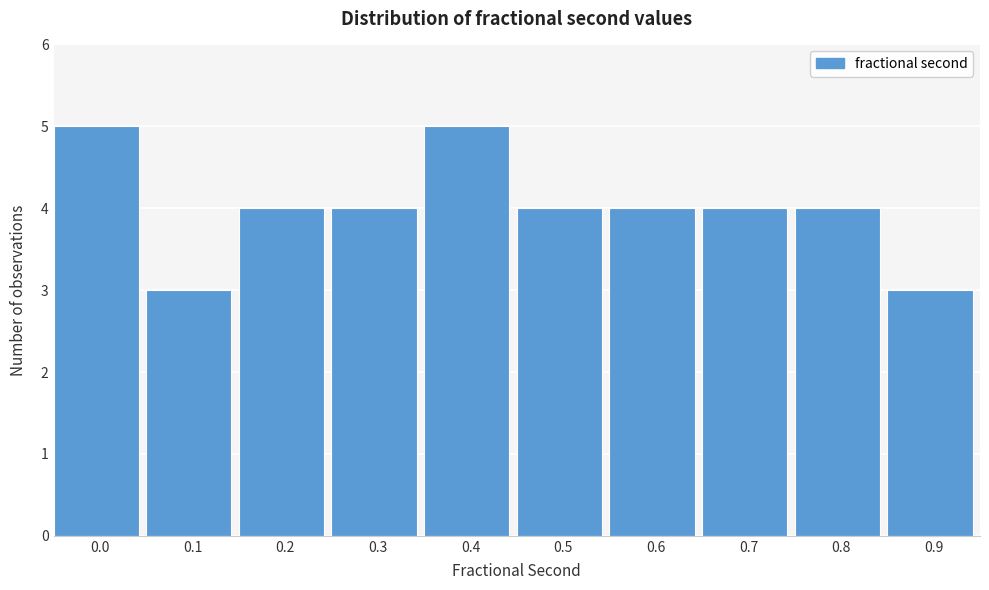

Reading left to right, transcribe all the data shown in this chart.

5	3	4	4	5	4	4	4	4	3